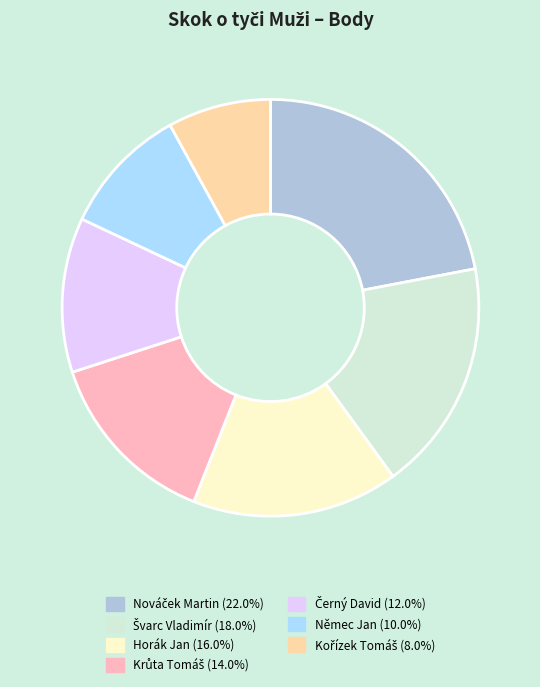

Does any single category account for the majority?

No